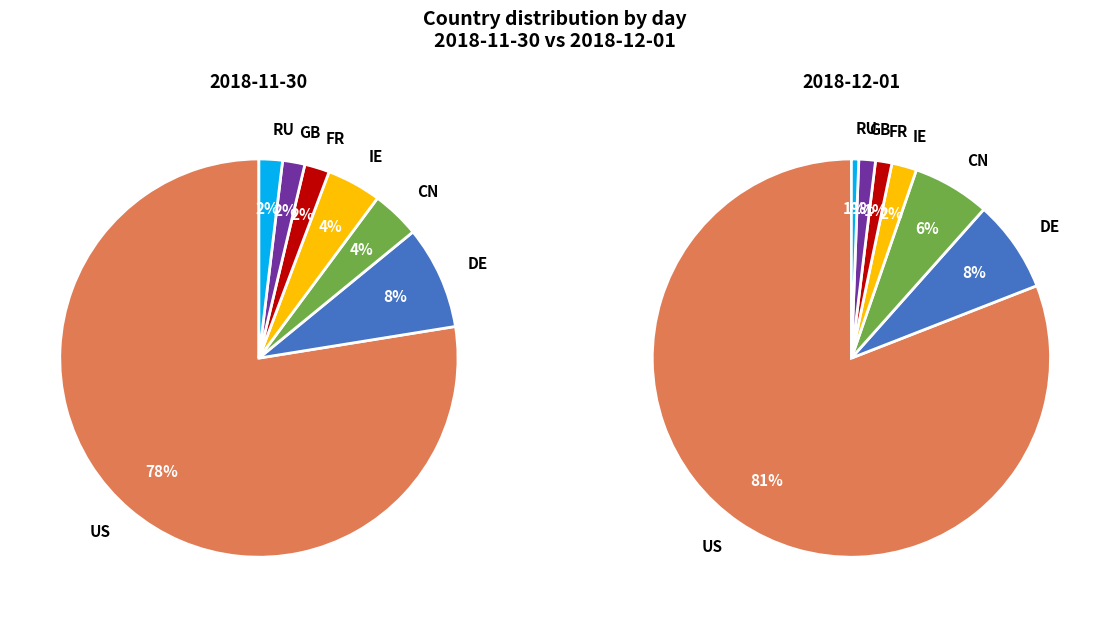

What is the smallest slice in the pie chart?

RU